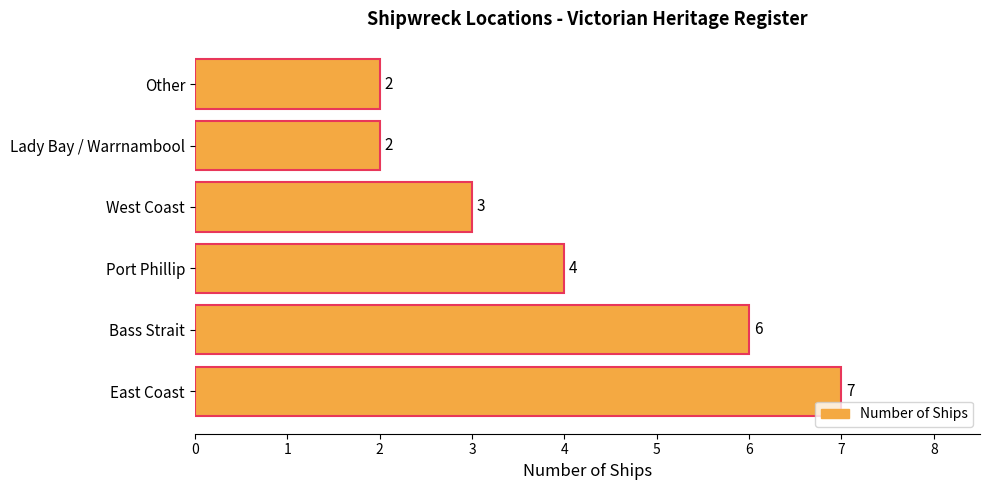

What is the sum of the values at Other and Bass Strait?

8